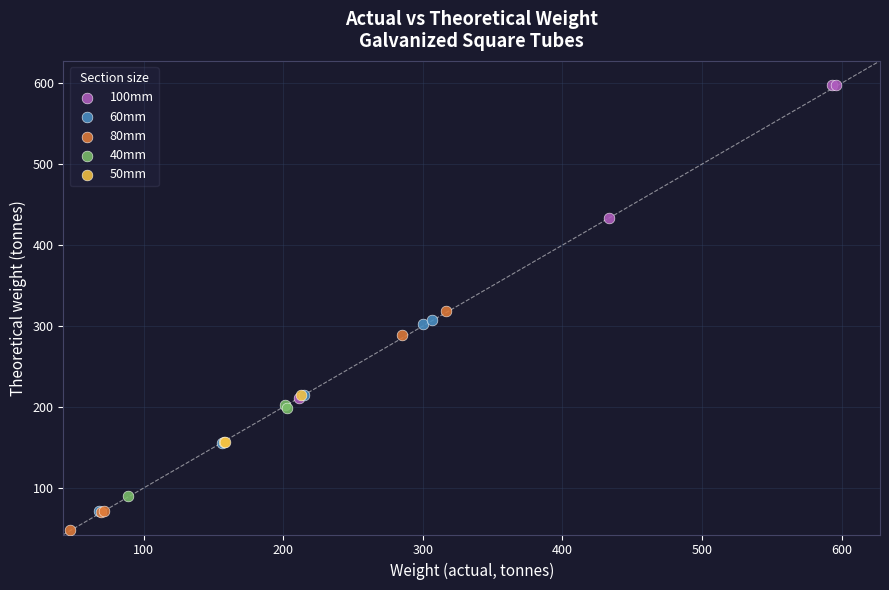

Which series has the largest Y range (max minus min)?

100mm